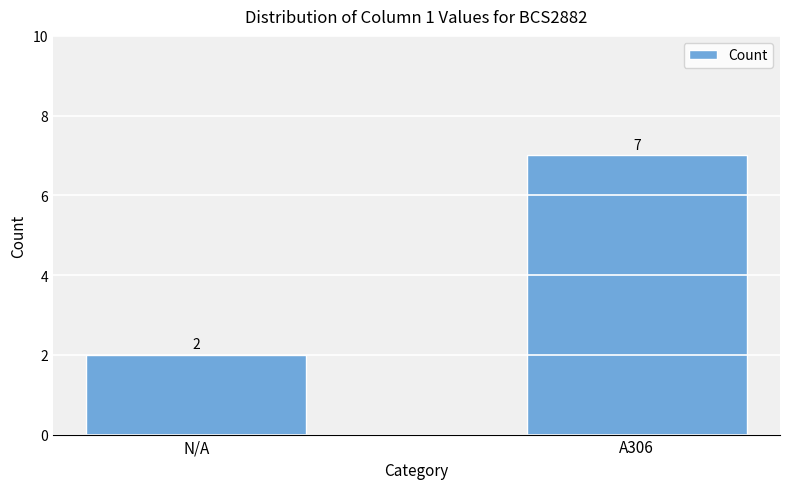

What is the difference between the values at N/A and A306?

5